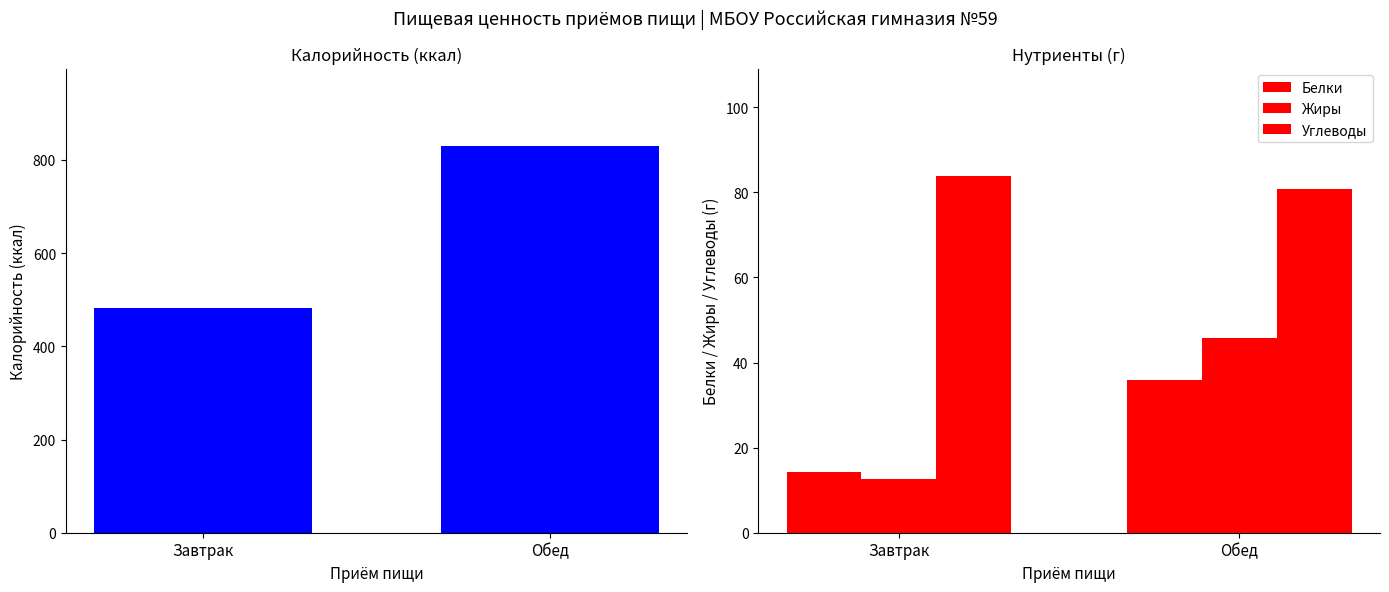

Rank the categories by Углеводы value from lowest to highest.

Обед, Завтрак